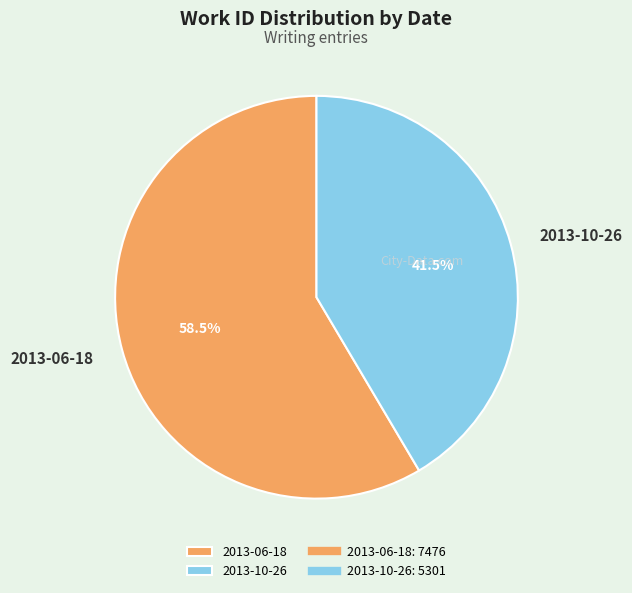

How many slices are in this pie chart?

2